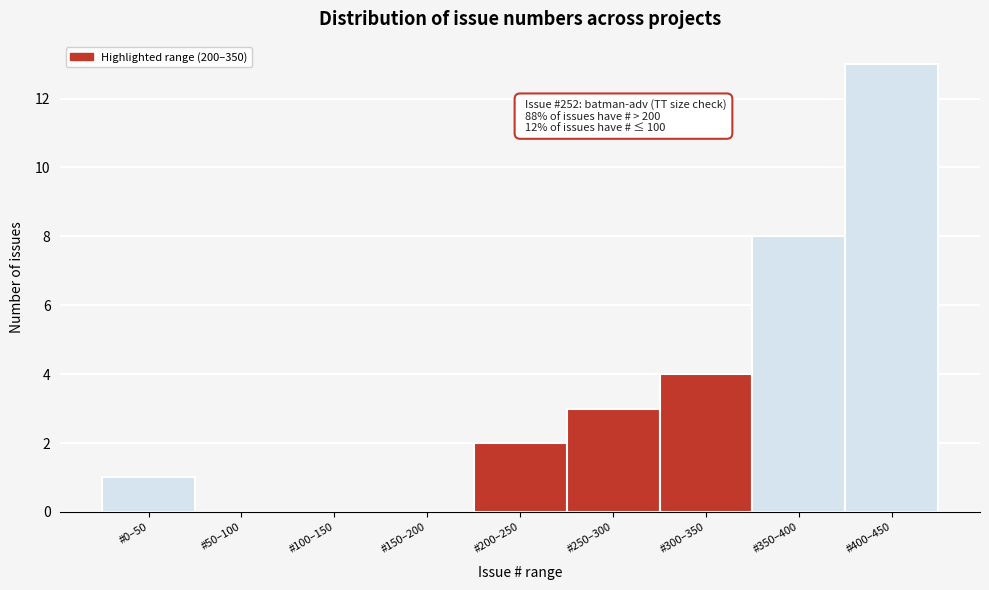

Reading right to left, what are all the values shown in this chart?

#400–450=13	#350–400=8	#300–350=4	#250–300=3	#200–250=2	#150–200=0	#100–150=0	#50–100=0	#0–50=1